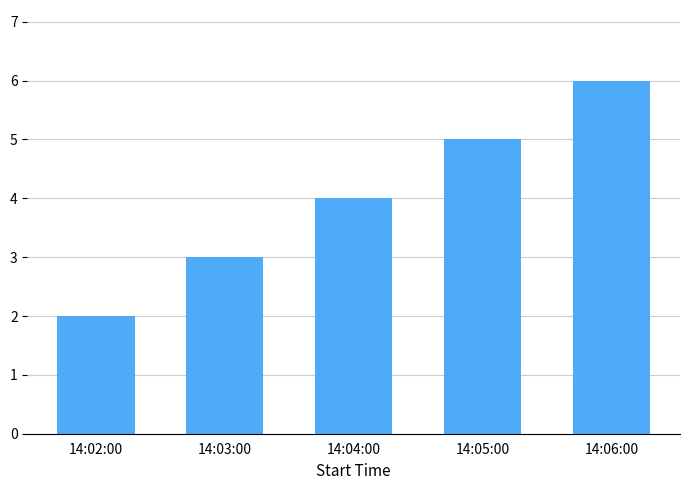

Read the value at 14:03:00.

3